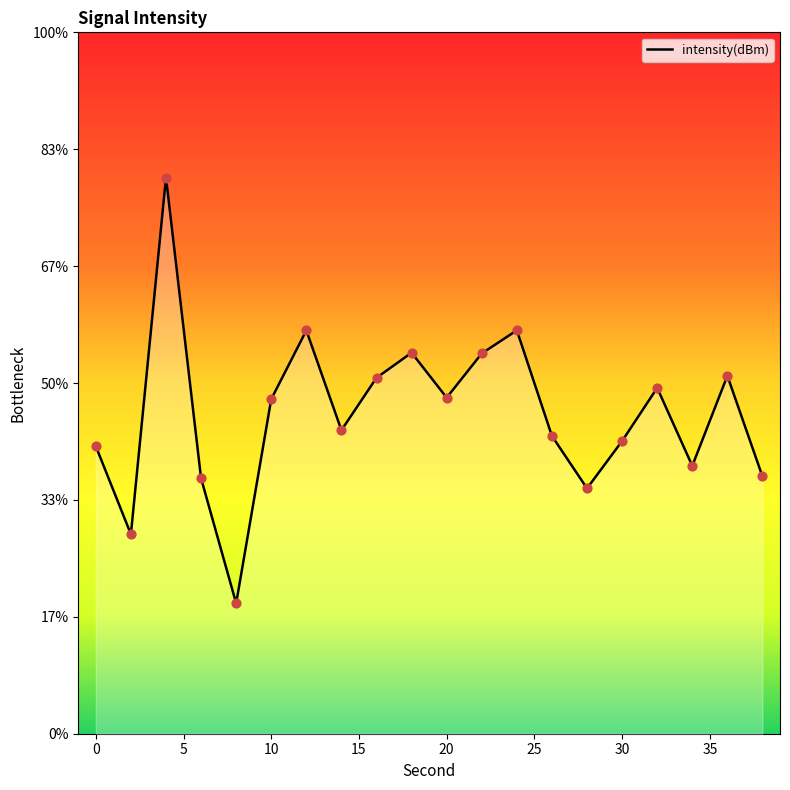

What is the change in value from 12 to 30?

-9.5